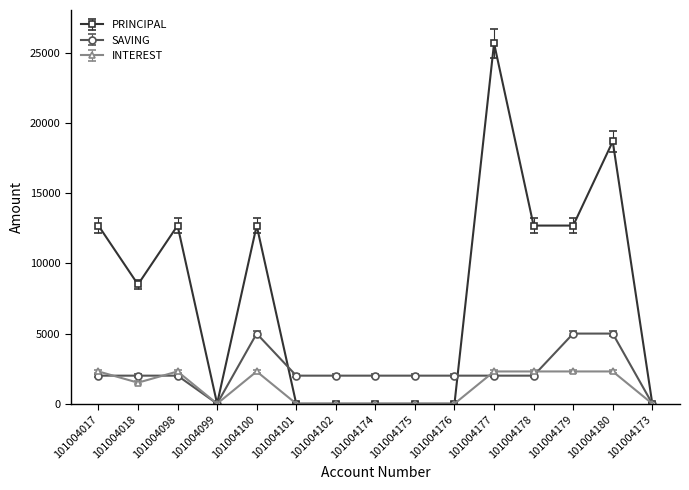

At how many categories does at least one series exceed 6511?

8